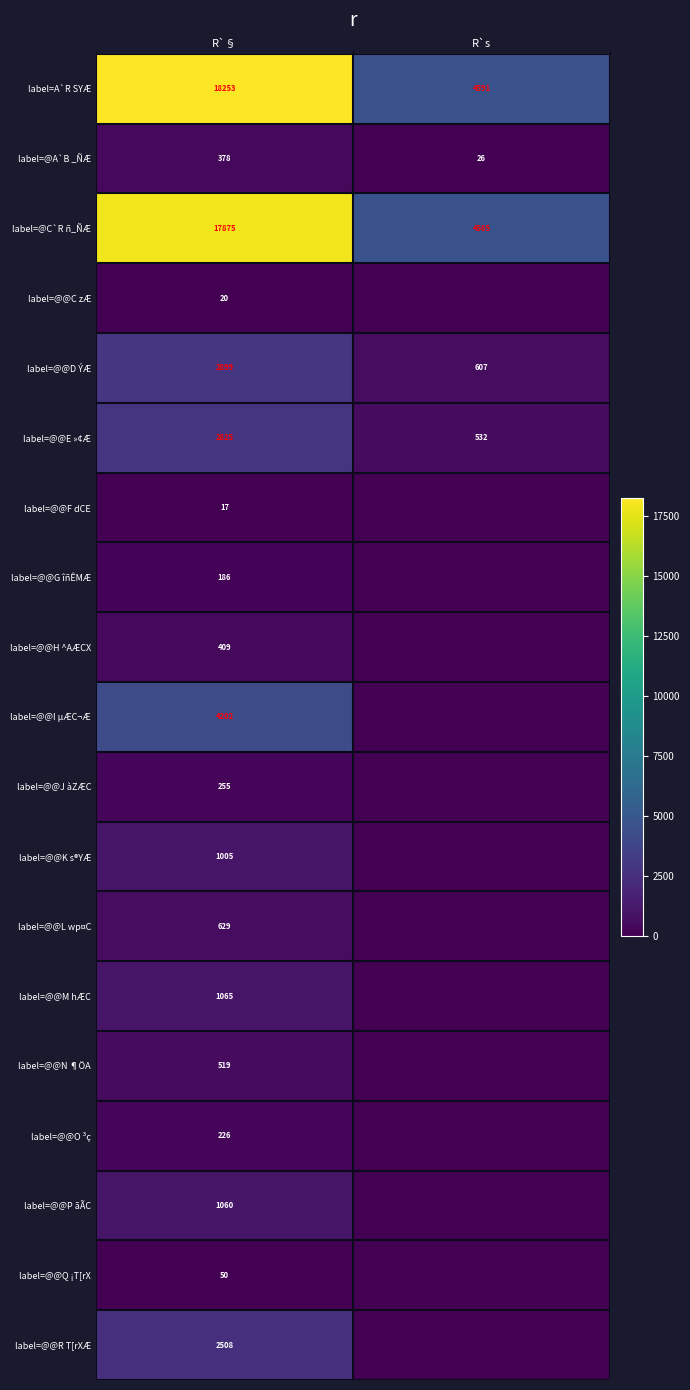

What is the difference between the highest and lowest values at R`§?

18236